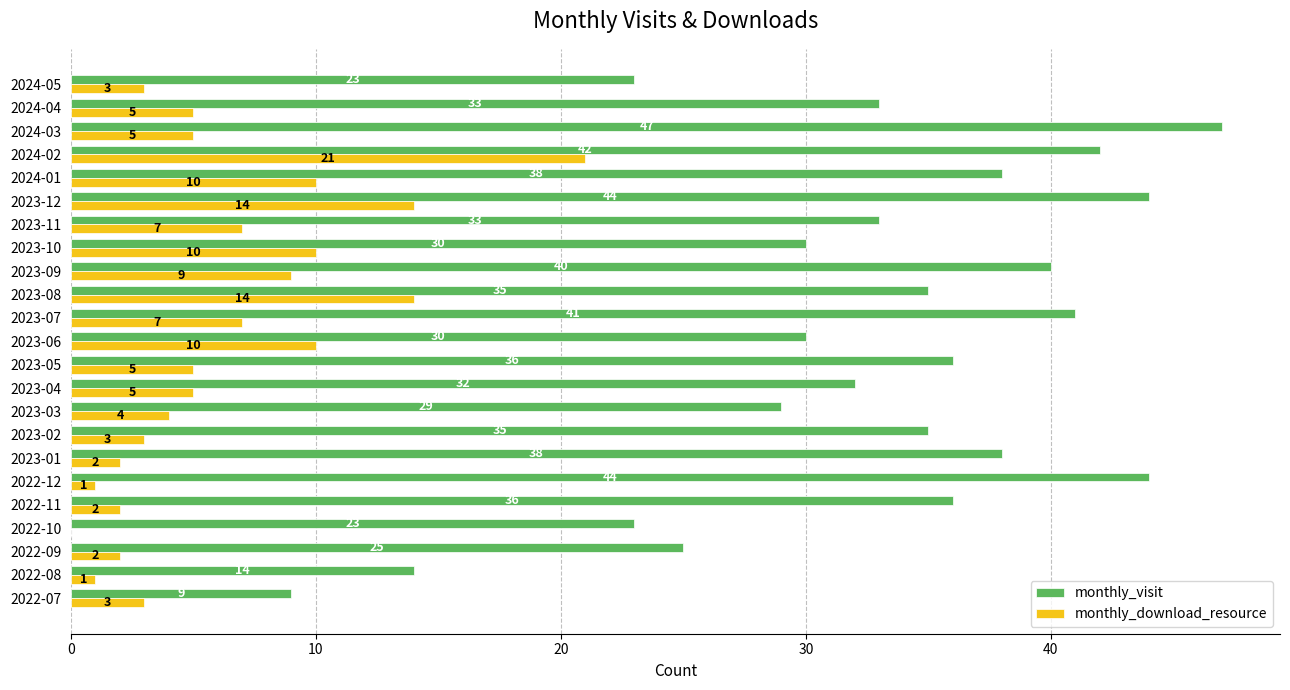

Between 2022-12 and 2023-12, which series saw the biggest shift?

monthly_download_resource